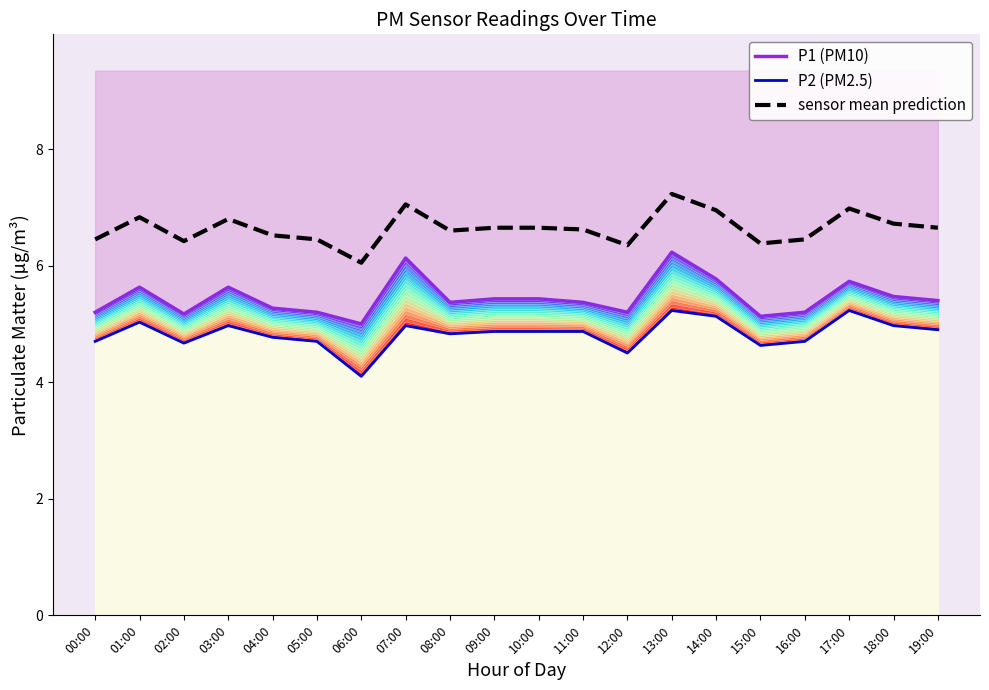

What is the average value of the P1 (PM10) series?

5.4